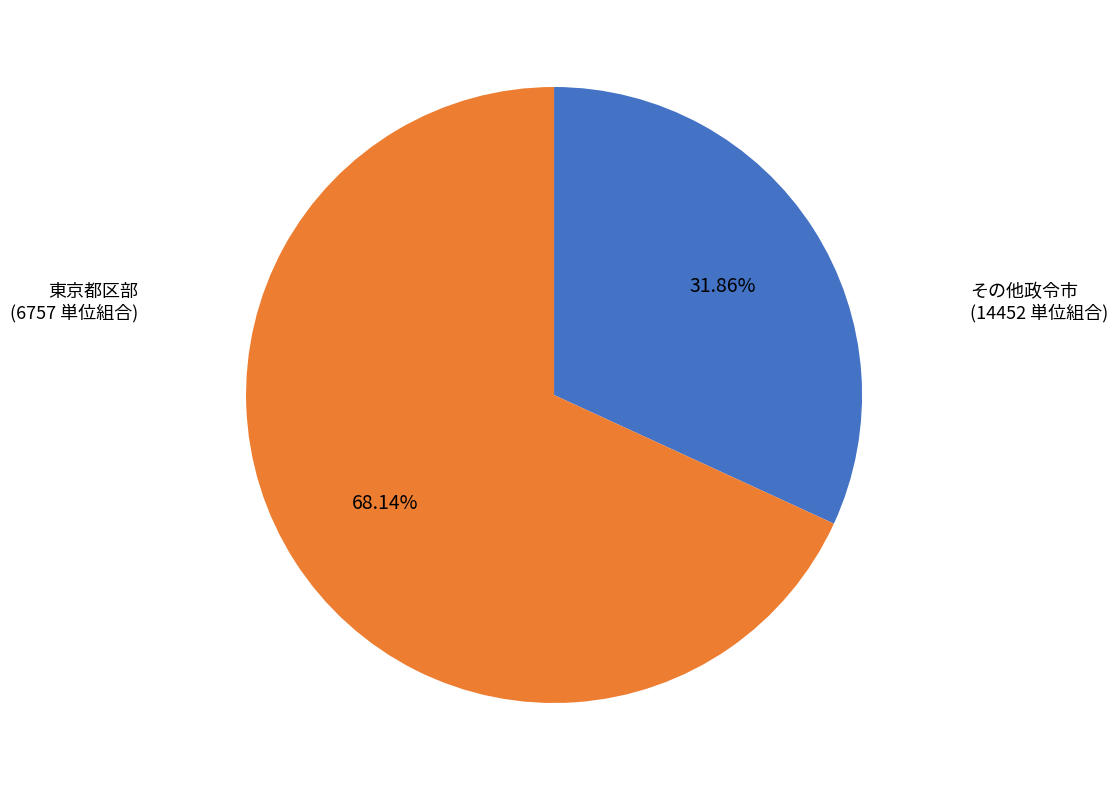

Is there a majority slice in this chart?

Yes